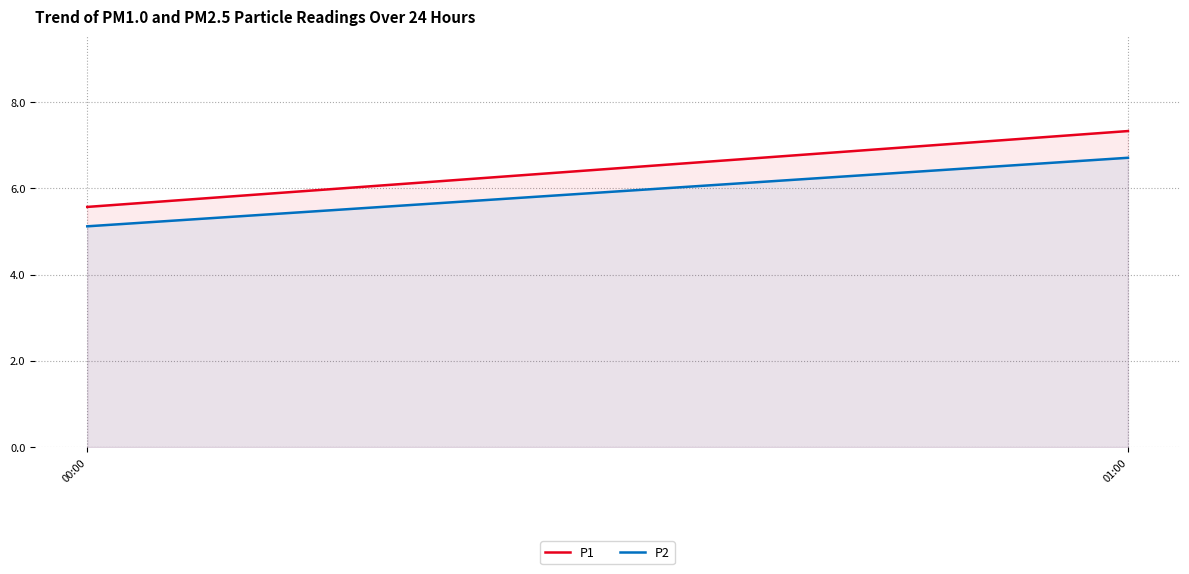

Reading right to left, extract all data points from this chart.

P1: 7.3	5.6
P2: 6.7	5.1